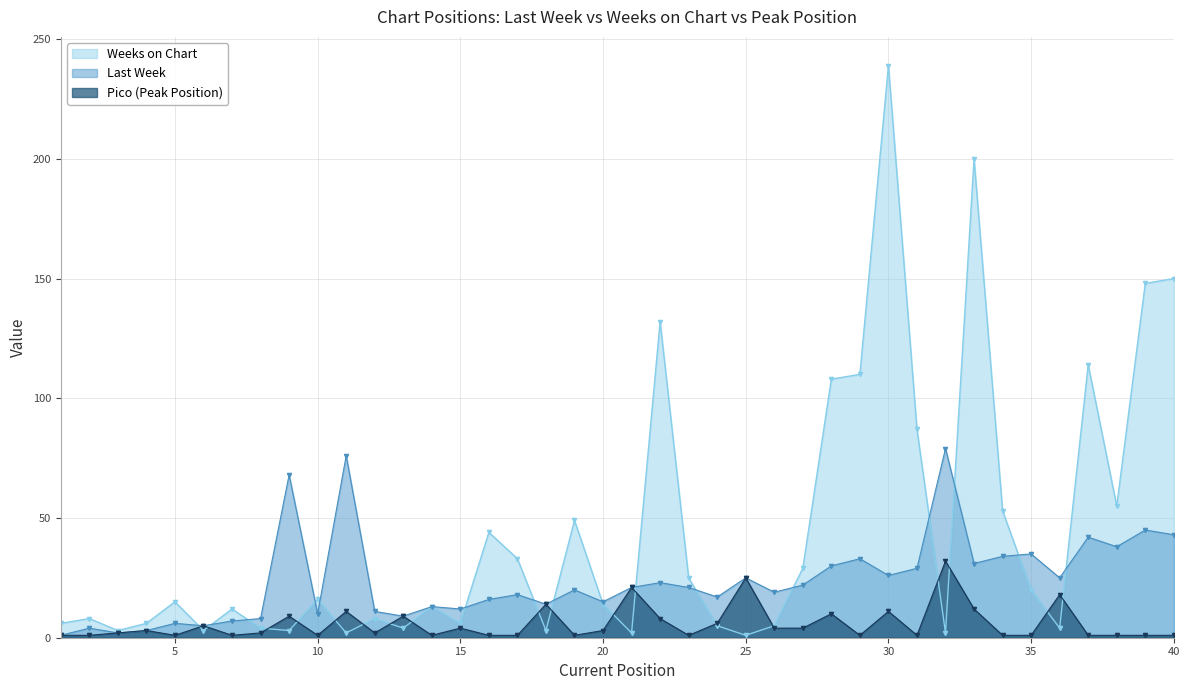

Reading left to right, transcribe all the data shown in this chart.

Last Week: 1	4	2	3	6	5	7	8	68	10	76	11	9	13	12	16	18	14	20	15	21	23	21	17	25	19	22	30	33	26	29	79	31	34	35	25	42	38	45	43
Weeks on Chart: 6	8	3	6	15	3	12	4	3	16	2	8	4	13	6	44	33	3	49	14	2	132	25	5	1	5	29	108	110	239	87	2	200	53	20	4	114	55	148	150
Pico: 1	1	2	3	1	5	1	2	9	1	11	2	9	1	4	1	1	14	1	3	21	8	1	6	25	4	4	10	1	11	1	32	12	1	1	18	1	1	1	1